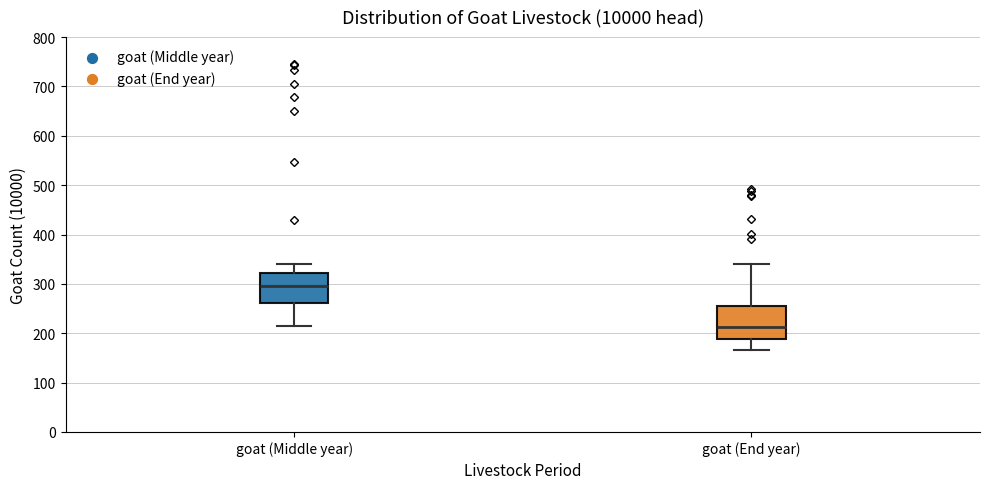

Reading left to right, read every box against the y-axis: the position of its median line, the range the box covers, and the ends of its whiskers. The values are not printed on the chart, so give them approximately, as read against the axis.

goat (Middle year): median 300, box 260 to 320, whiskers 210 to 340
goat (End year): median 210, box 190 to 260, whiskers 170 to 340